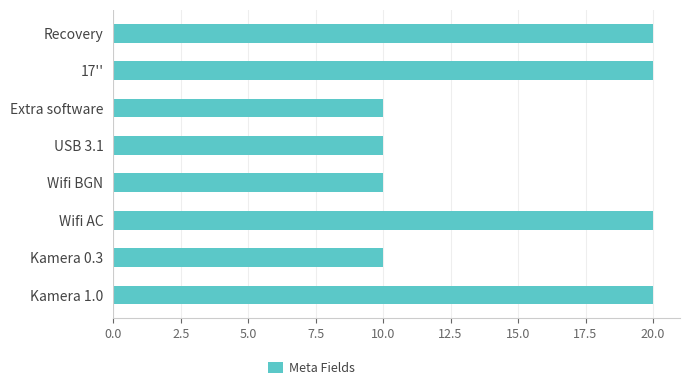

What is the ratio of the value at Kamera 1.0 to the value at Wifi BGN?

2.0